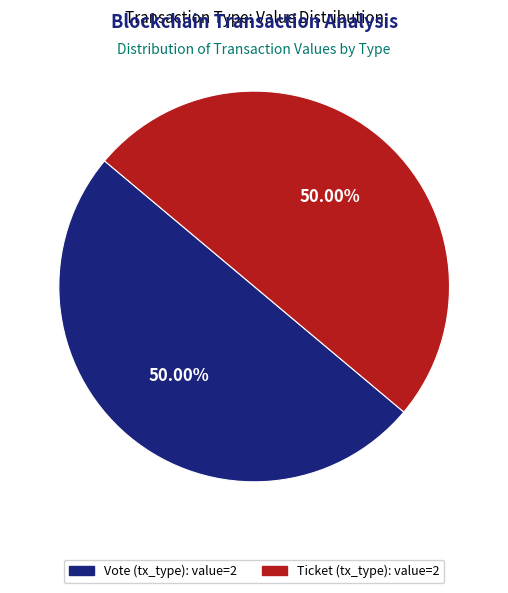

To the nearest percent, what is the difference between the largest and smallest slice percentages?

0%